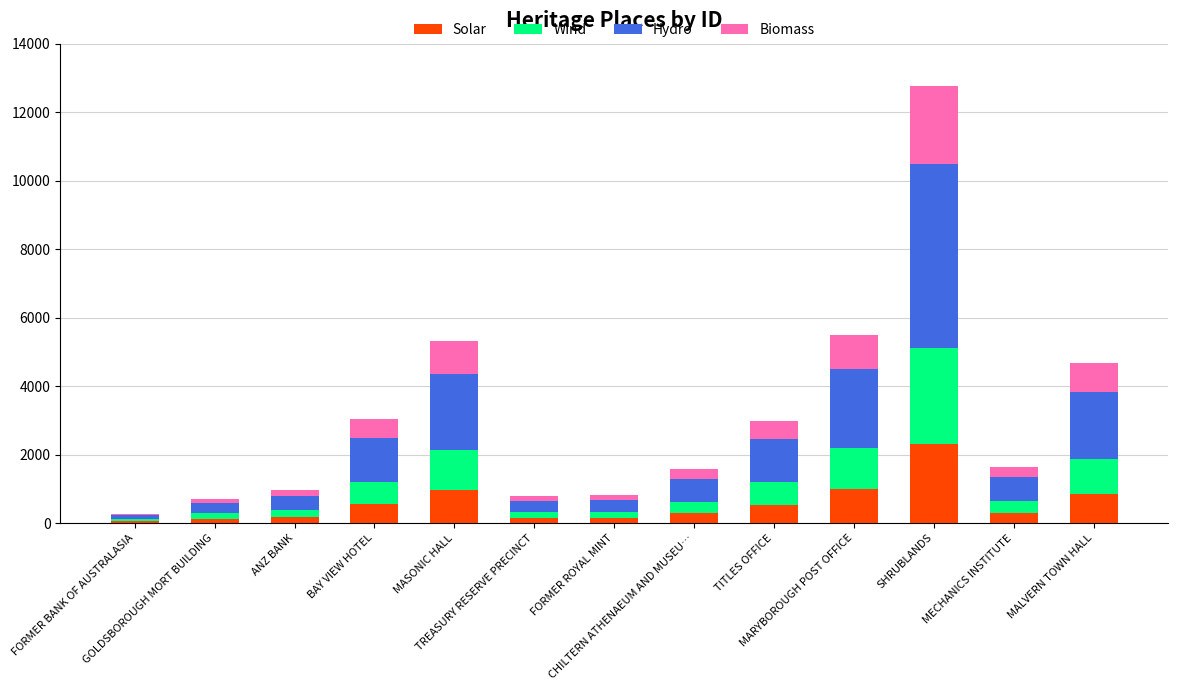

What are all the series names shown in the legend?

Solar, Wind, Hydro, Biomass